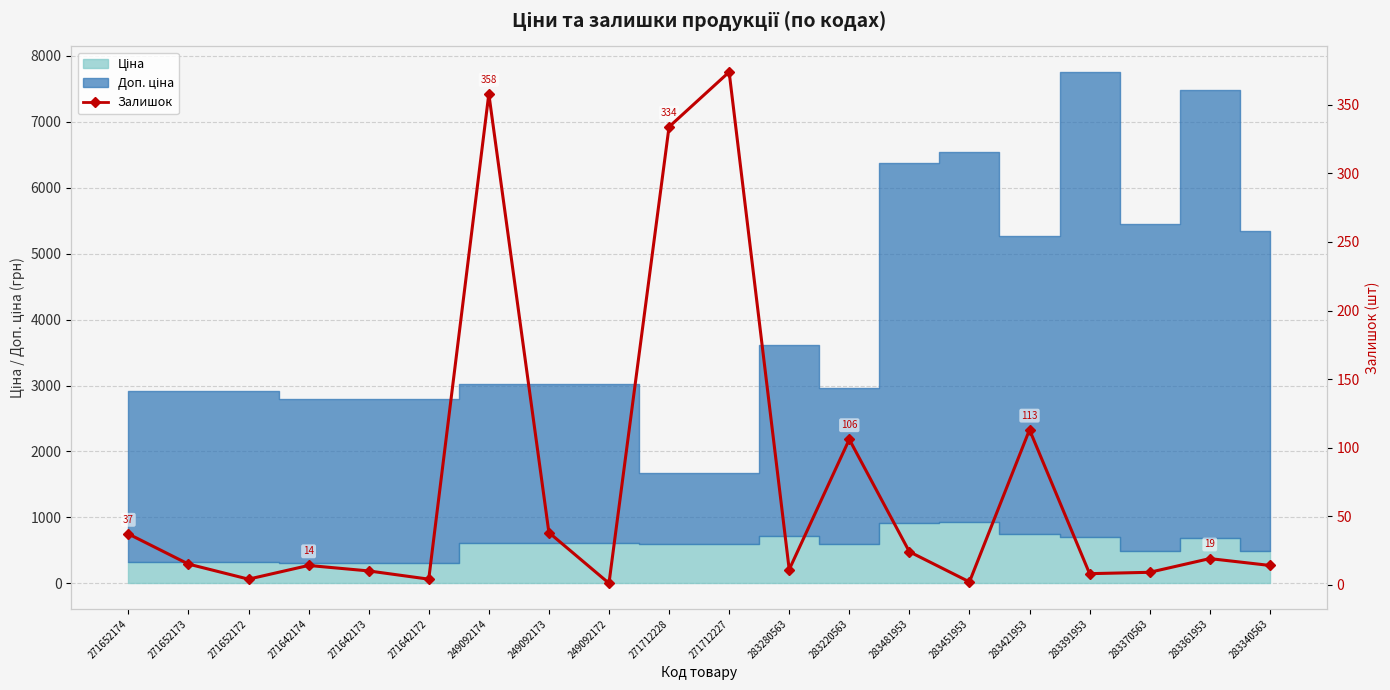

What is the label of the 13th point from the left?

283220563